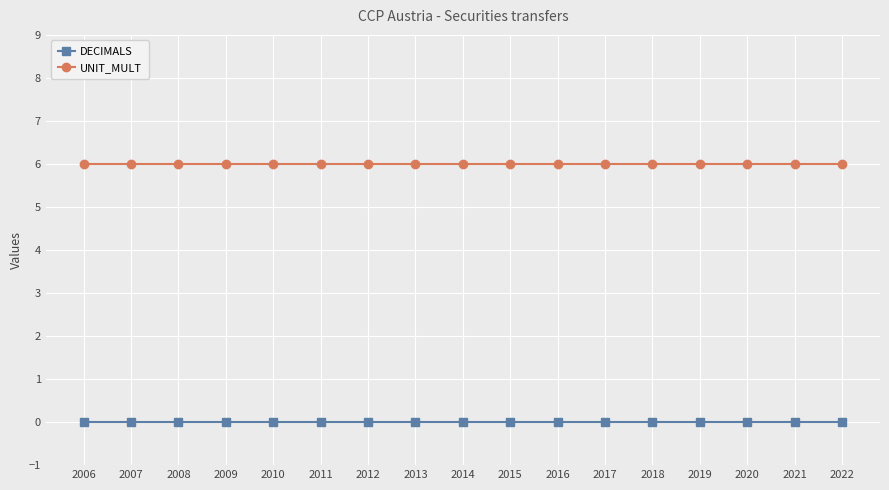

True or false: UNIT_MULT and DECIMALS intersect in this chart.

False